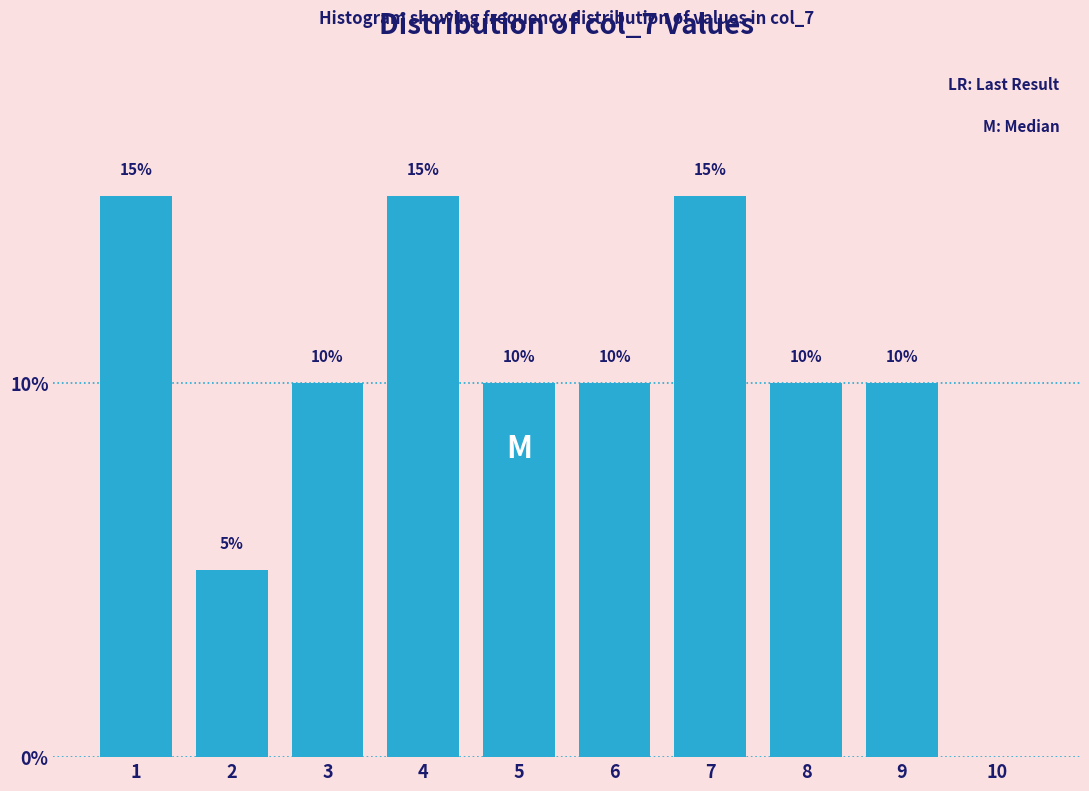

Reading right to left, extract all data points from this chart.

10=0	9=10	8=10	7=15	6=10	5=10	4=15	3=10	2=5	1=15